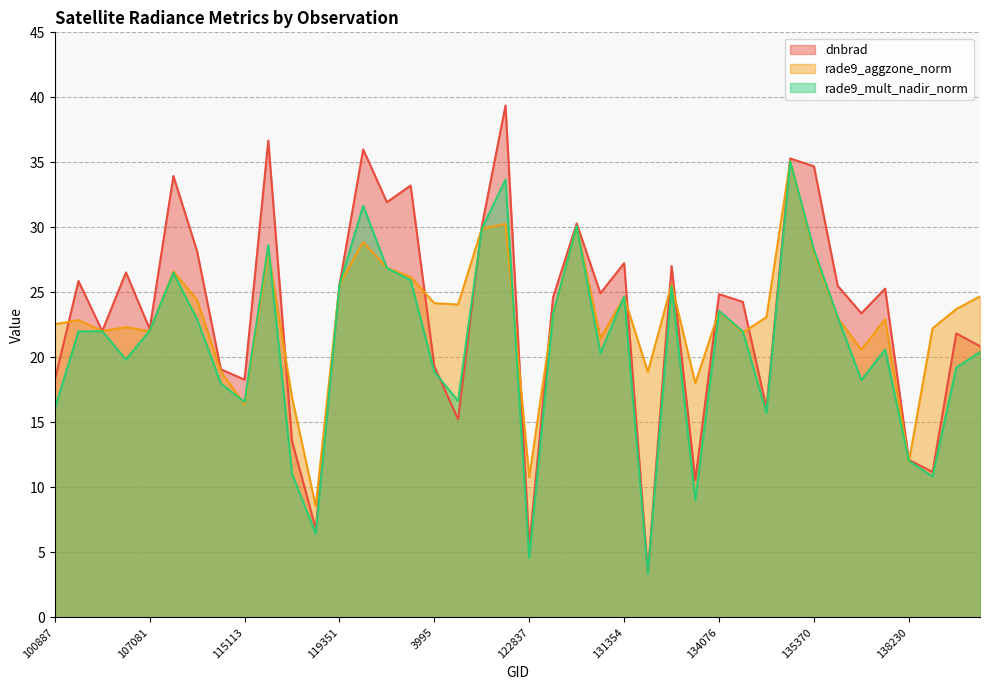

The rade9_mult_nadir_norm series shows 25.9 at 120556. True or false?

True